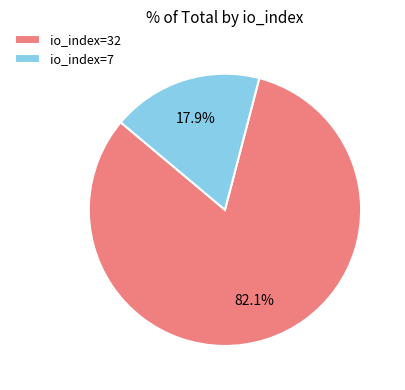

Rank the categories by value from highest to lowest.

io_index=32, io_index=7